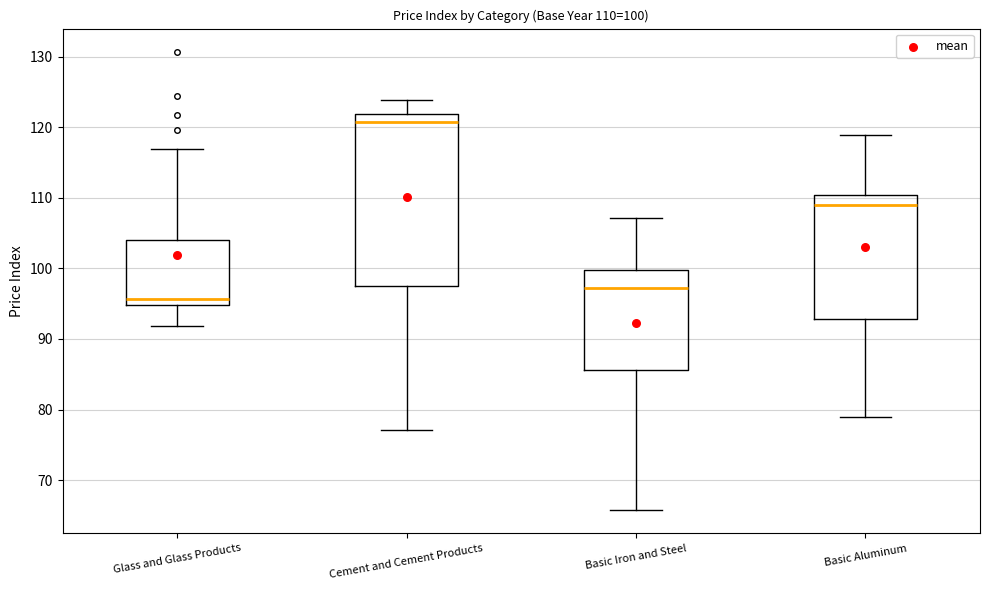

Which box is the tallest, from its lower edge to its upper edge?

Cement and Cement Products